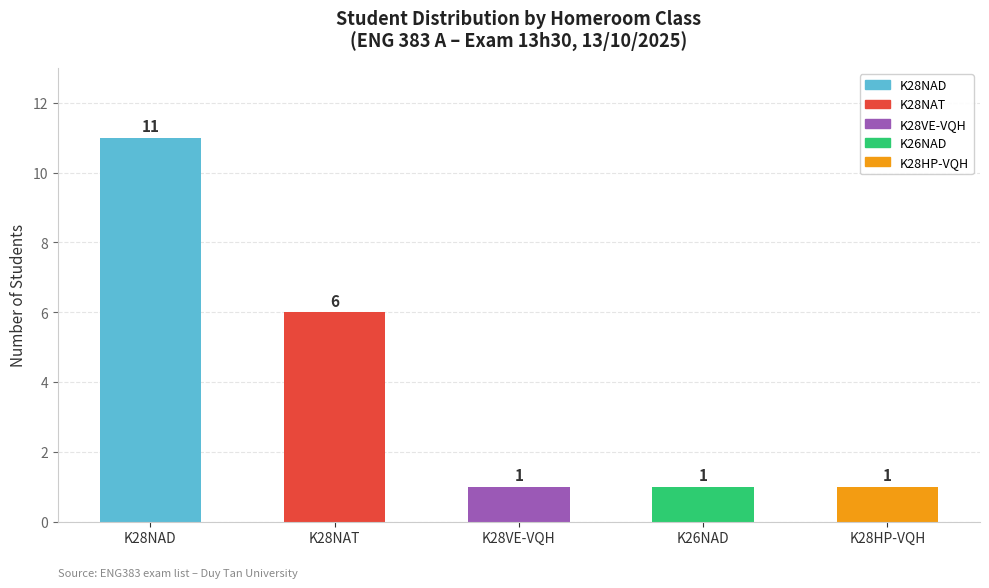

Reading left to right, what are all the values shown in this chart?

11	6	1	1	1